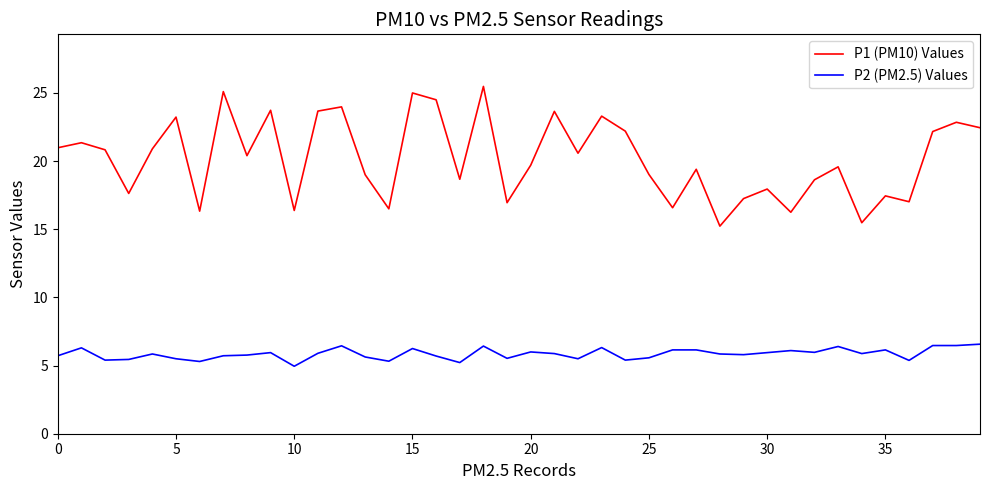

Which series has the widest spread of values?

P1 (PM10) Values